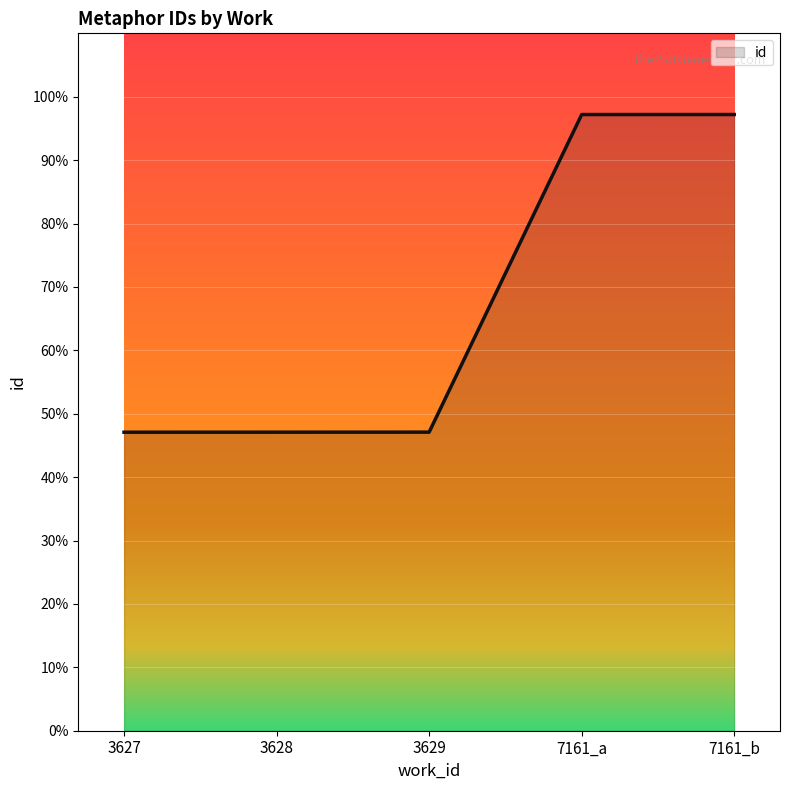

Does the chart display data point markers on the line(s)?

No